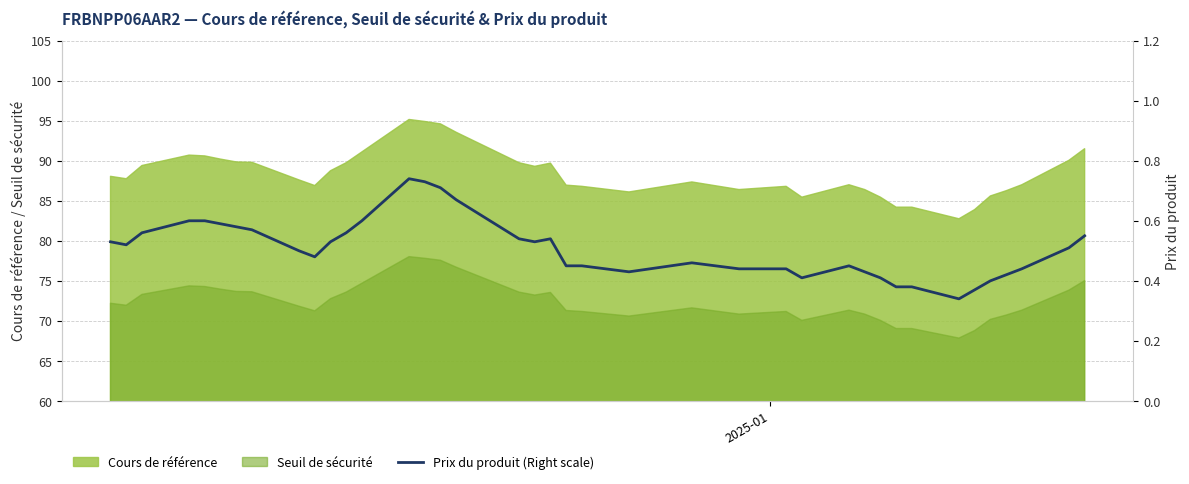

Reading right to left, extract all data points from this chart.

0.6	0.5	0.4	0.4	0.4	0.4	0.3	0.4	0.4	0.4	0.4	0.5	0.4	0.4	0.4	0.5	0.4	0.5	0.5	0.5	0.5	0.5	0.7	0.7	0.7	0.7	0.6	0.6	0.5	0.5	0.5	0.6	0.6	0.6	0.6	0.6	0.6	0.5	0.5